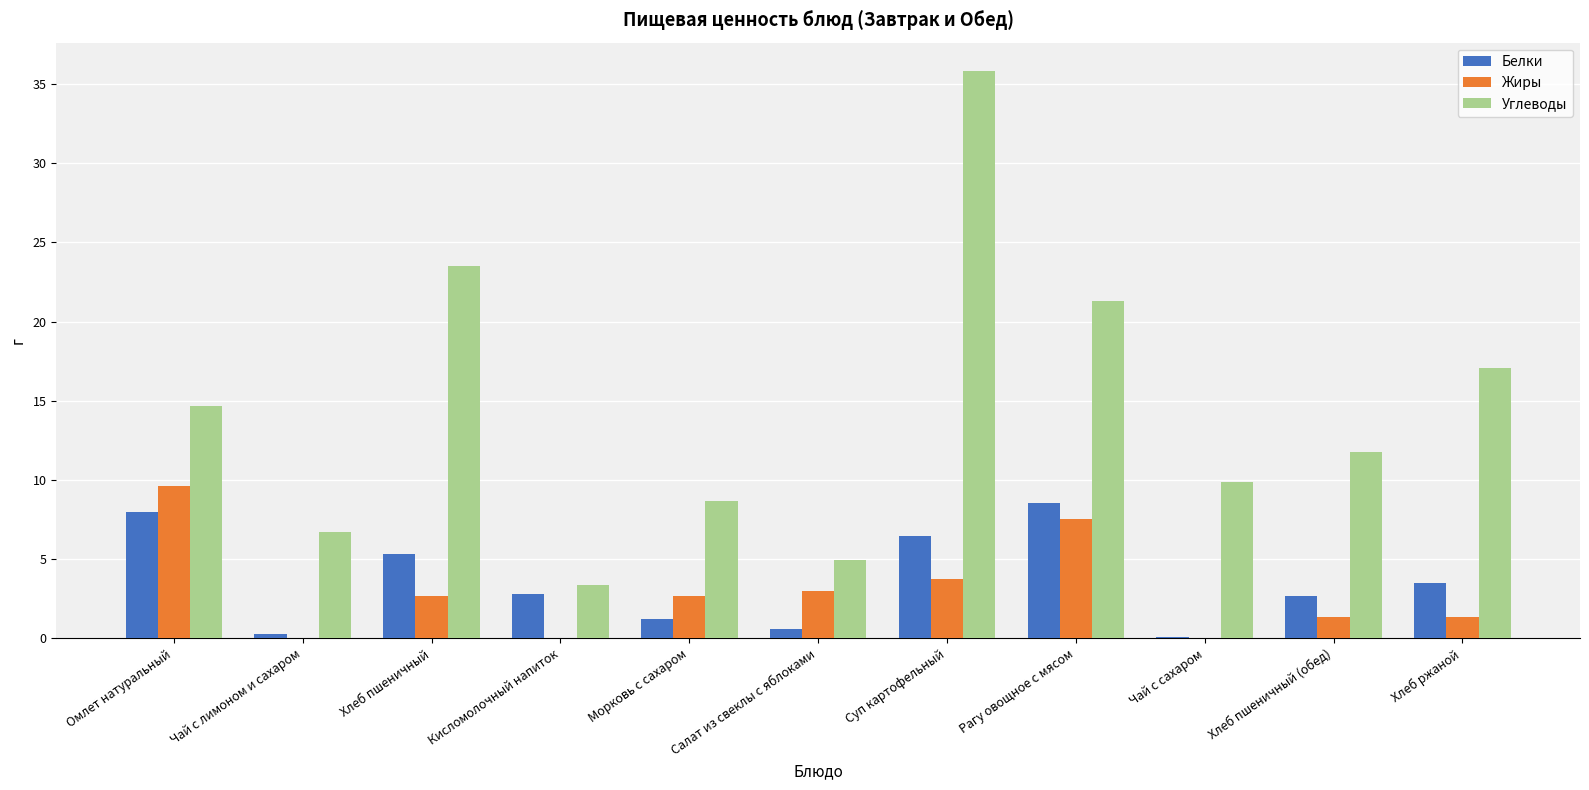

How many groups of bars are there?

11